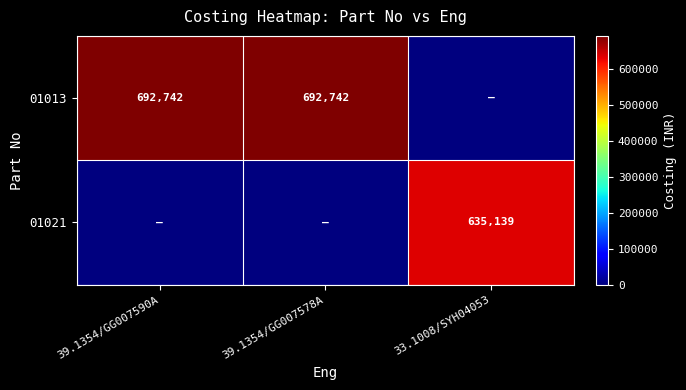

Is the value of 01013 at 39.1354/GG007590A greater than the value of 01021 at 33.1008/SYH04053?

Yes